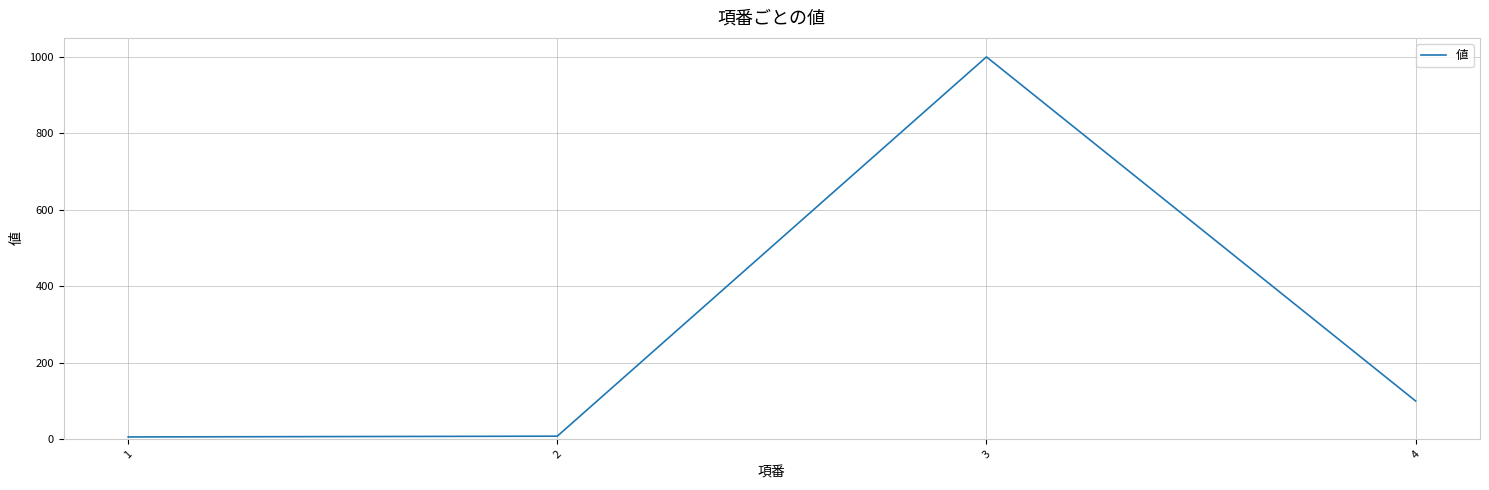

What is the difference between the maximum and second lowest values?

992